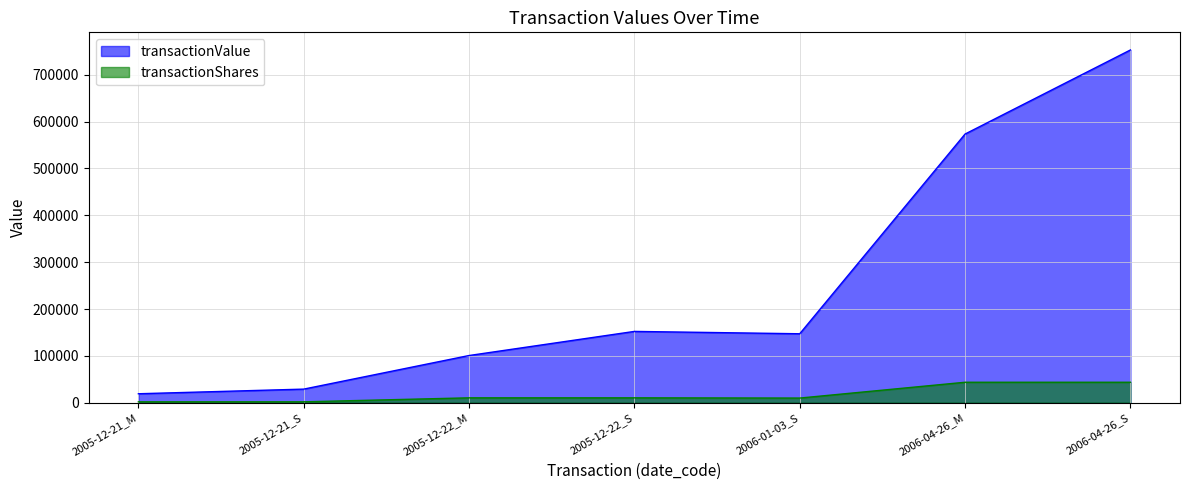

What position from the right is 2006-01-03_S?

3